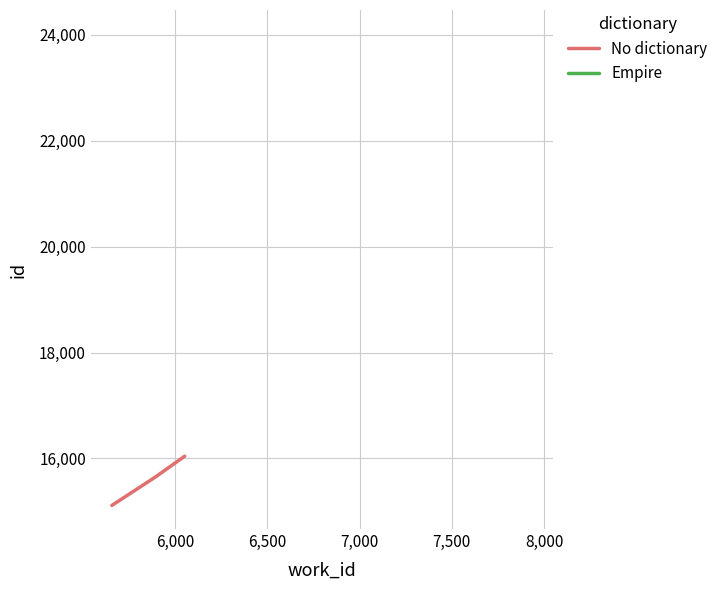

What is the maximum value shown in the chart?

16043.0